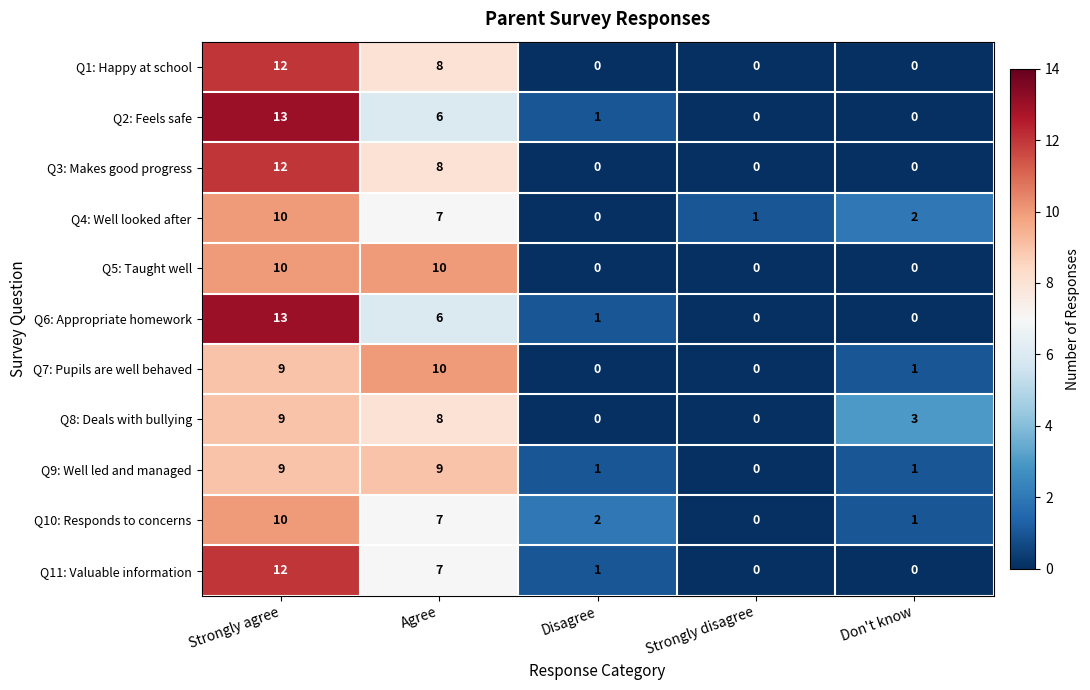

How many positive values does the Q6: Appropriate homework series have?

3